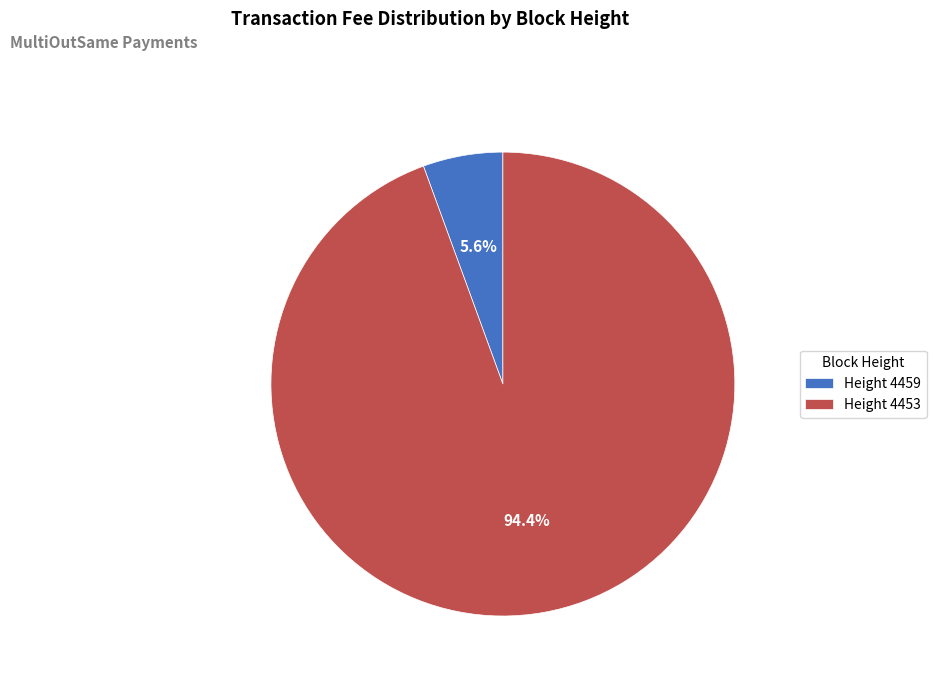

Which category accounts for the majority?

Height 4453